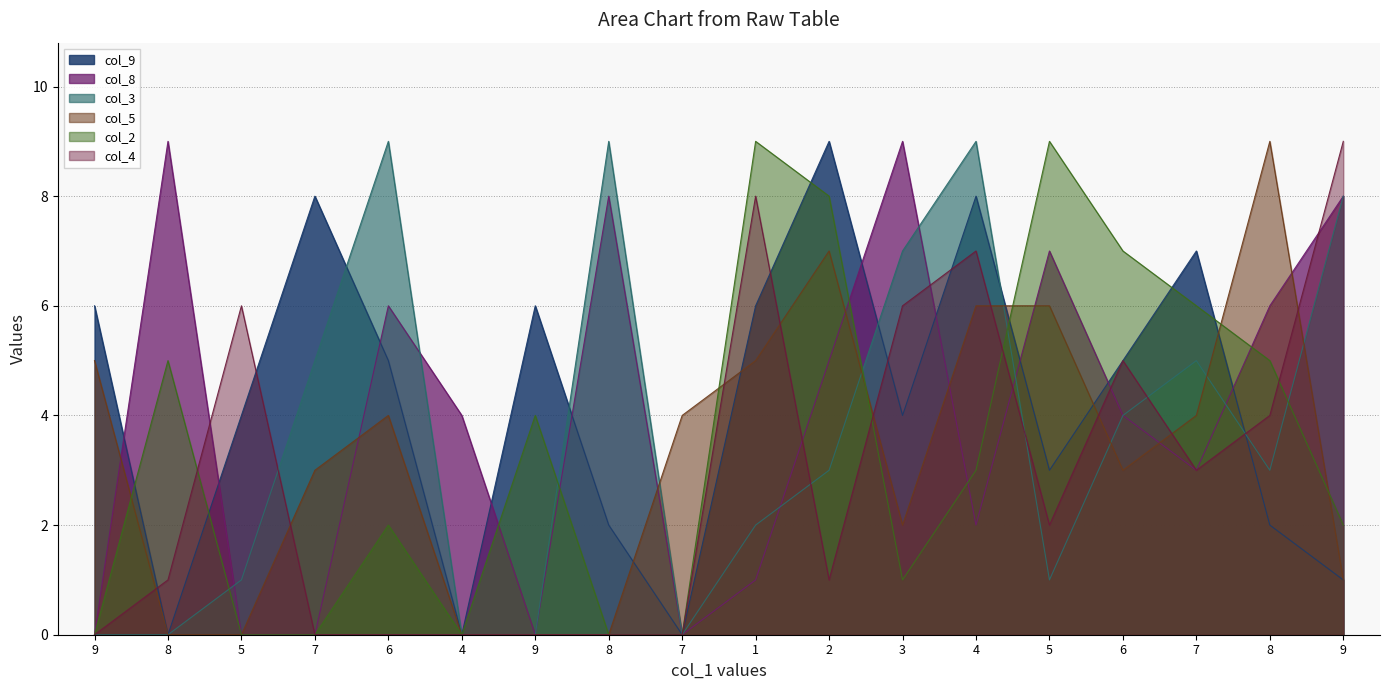

Is it true that col_8 equals 5 at 4?

False